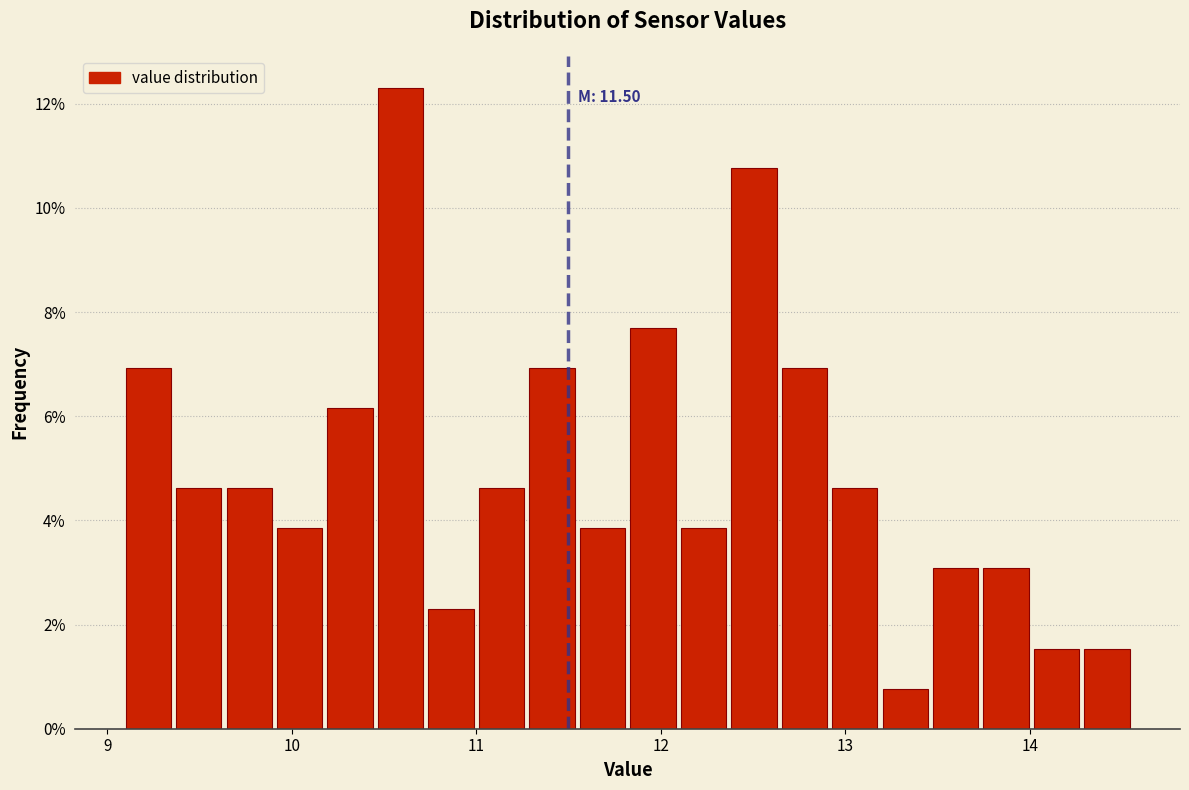

Read against the x-axis, roughly where is the centre of the tallest bar?

10.6